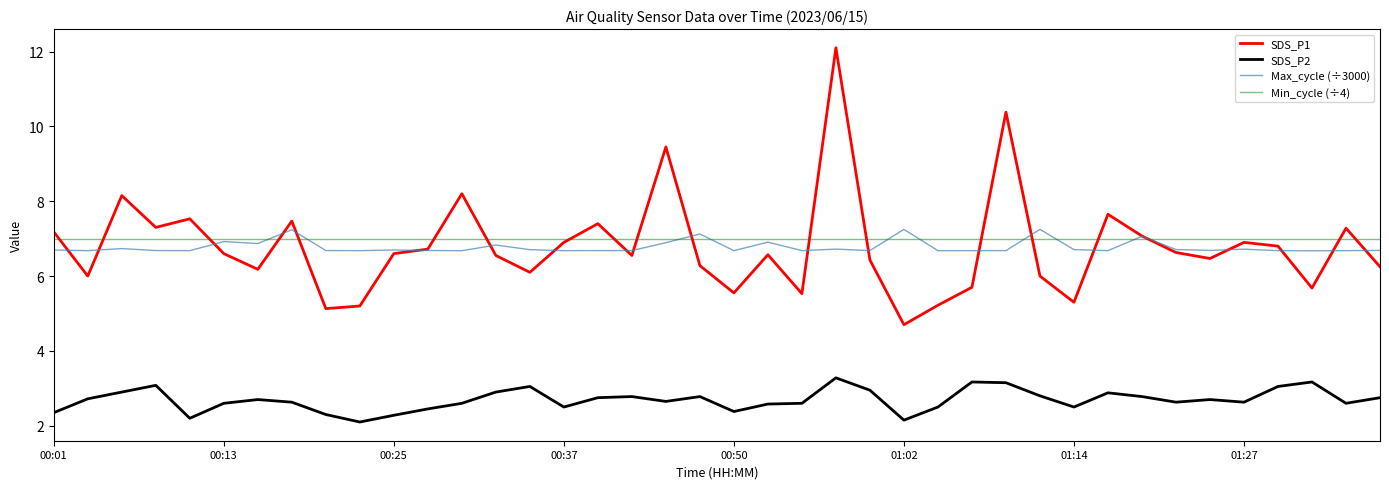

True or false: SDS_P2 and Min_cycle (÷4) intersect in this chart.

False